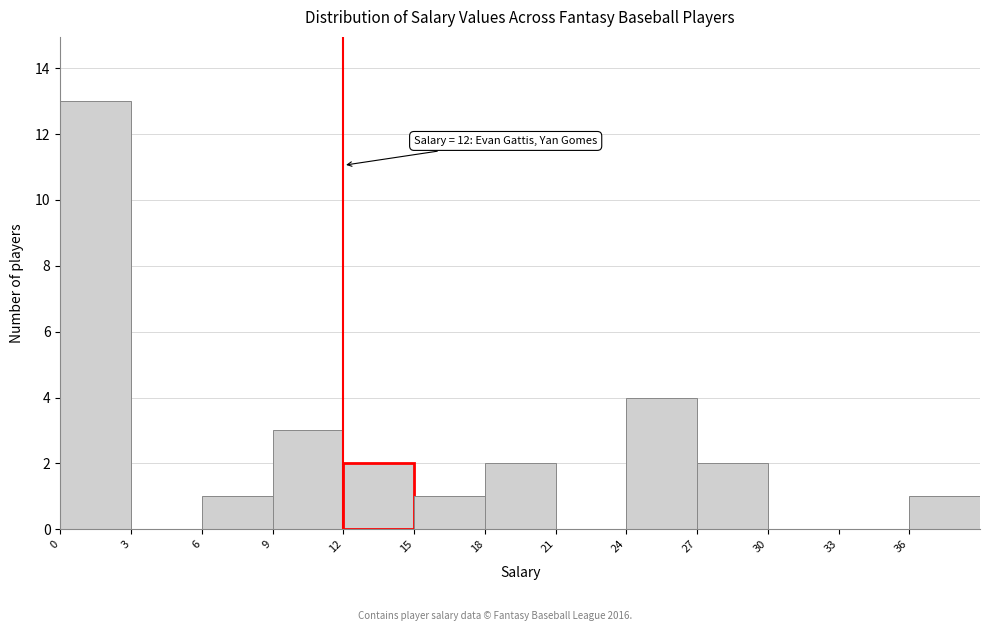

Which range on the x-axis has the tallest bar?

0 to 3